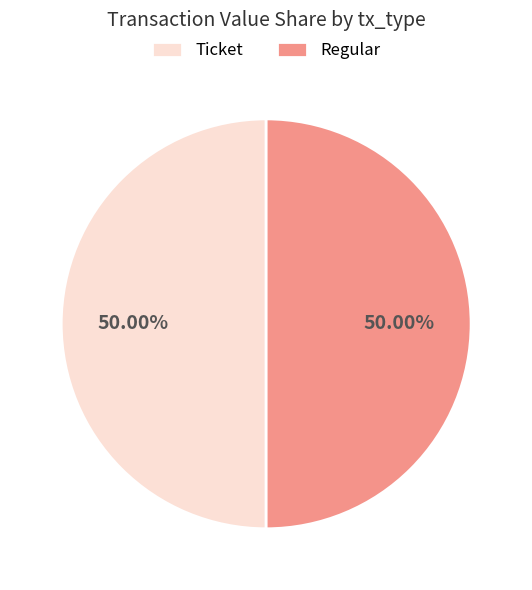

Do Ticket and Regular together represent more than half of the pie?

Yes